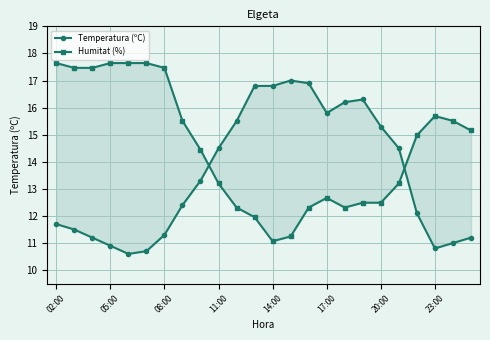

Which series has the largest total across all categories?

Humitat (%)